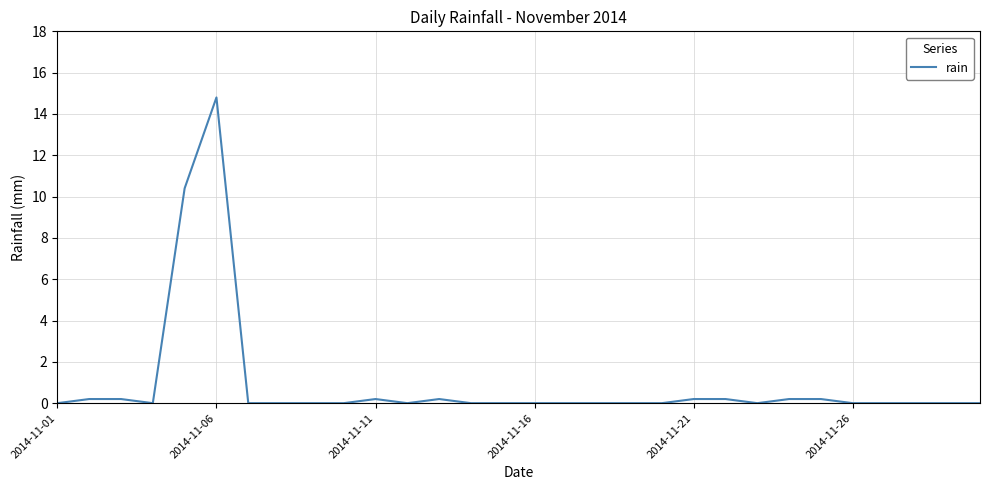

What is the maximum value shown in the chart?

14.8